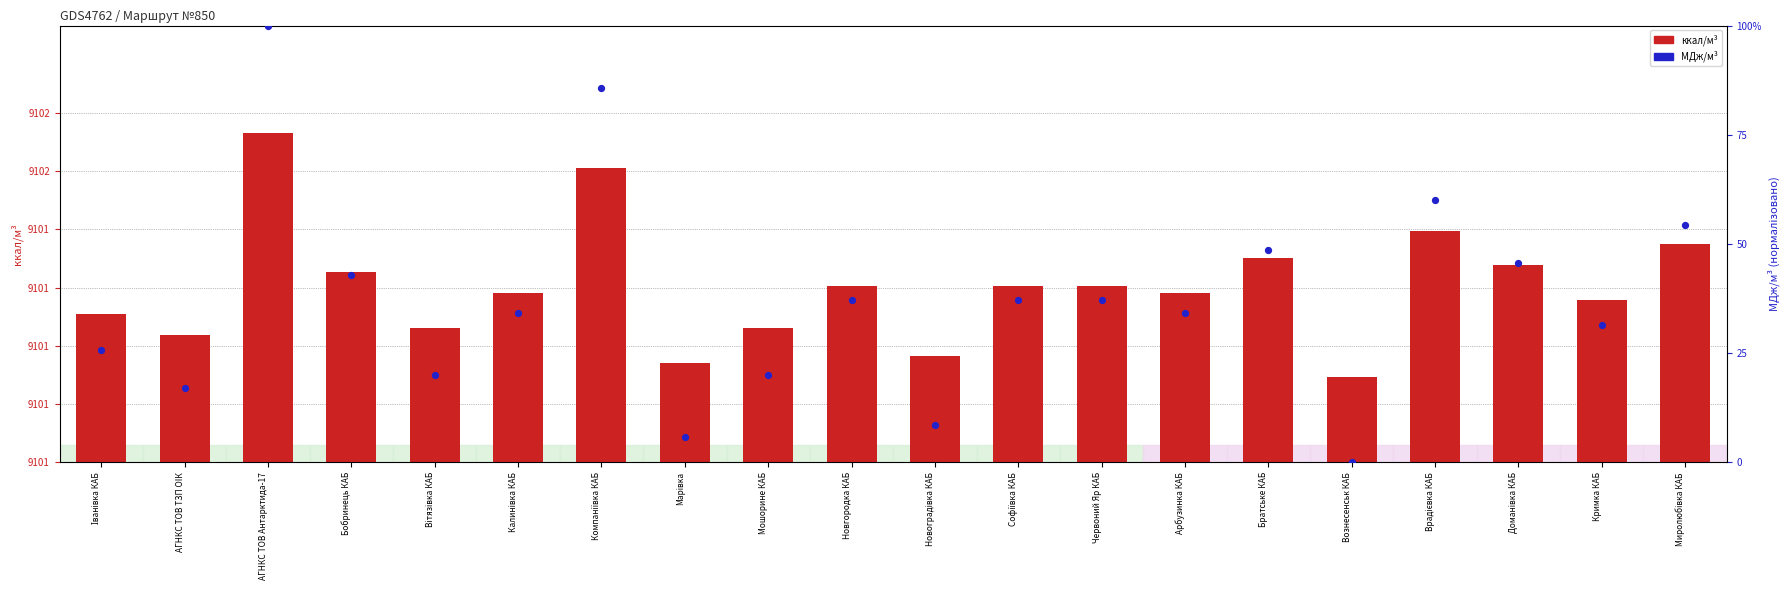

Which series reaches the maximum Y coordinate?

МДж/м³